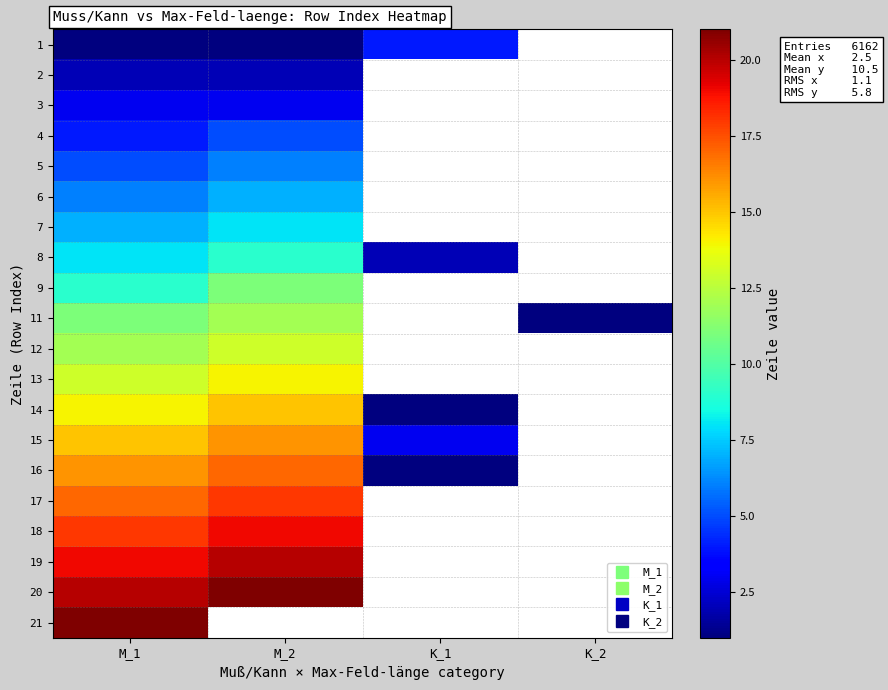

Which has a higher value, K_2 or M_1?

M_1